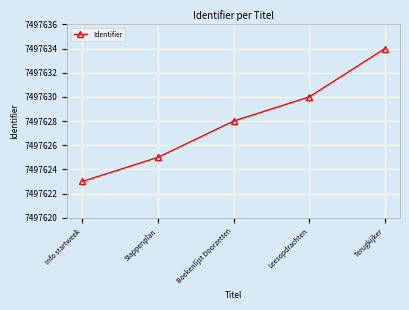

What is the value of the 2nd point from the left?

7497625